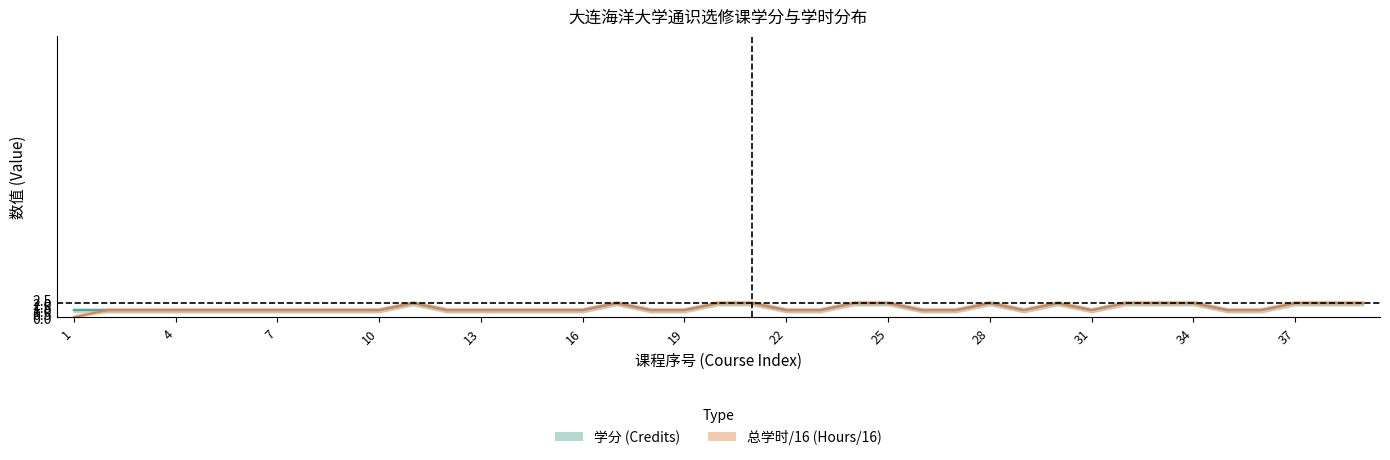

What is the total value across all series at 17?

4